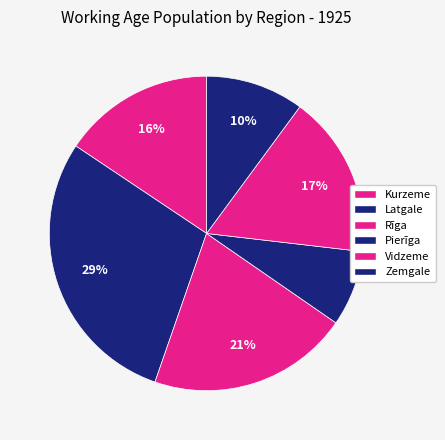

Rank the categories by value from lowest to highest.

Pierīga, Zemgale, Kurzeme, Vidzeme, Rīga, Latgale